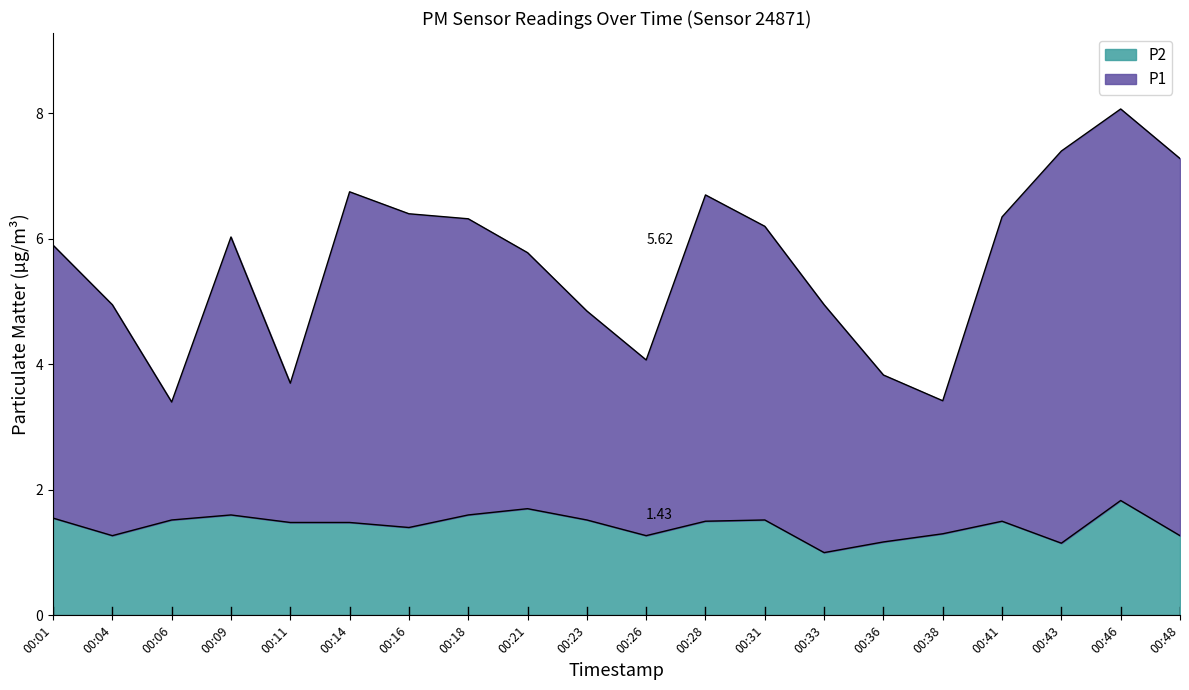

The P2 series shows 2.2 at 00:48. True or false?

False